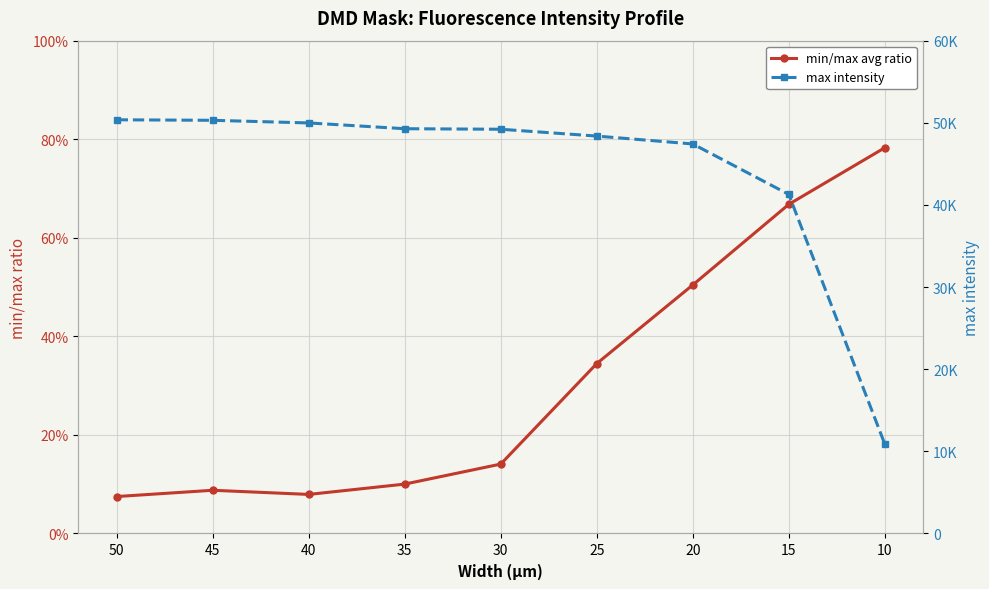

Is it true that max intensity equals 10880.0 at 10?

True